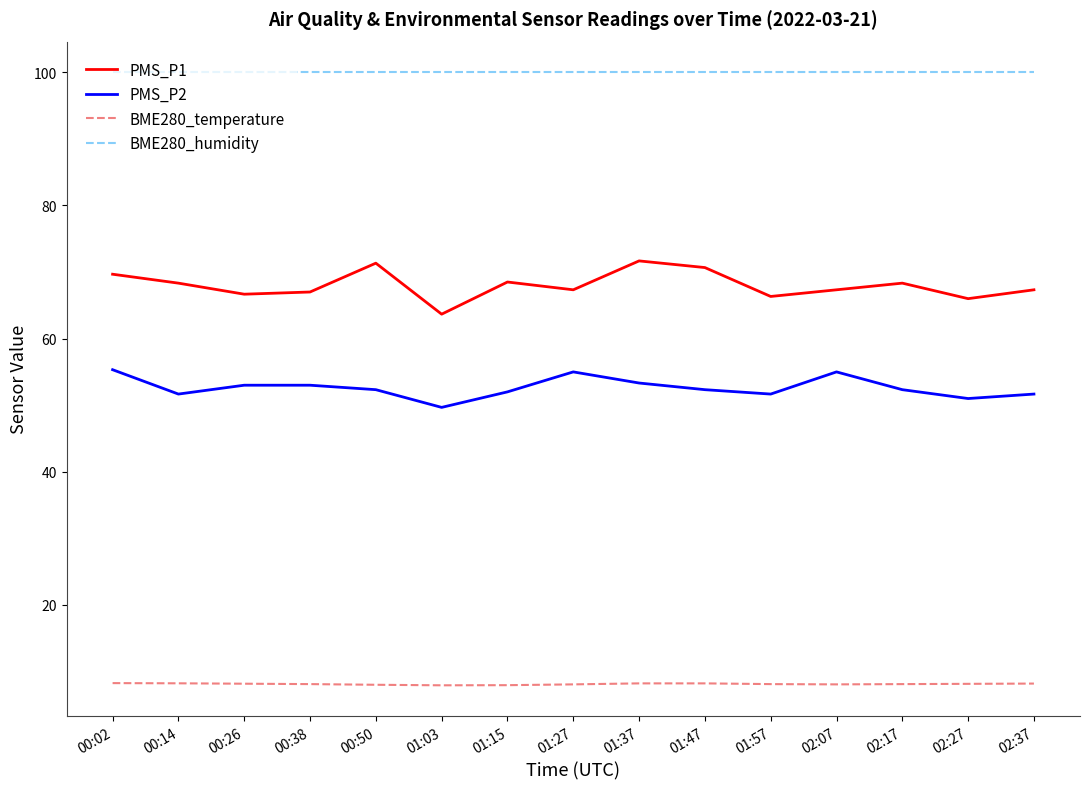

What is the average value of the BME280_temperature series?

8.1